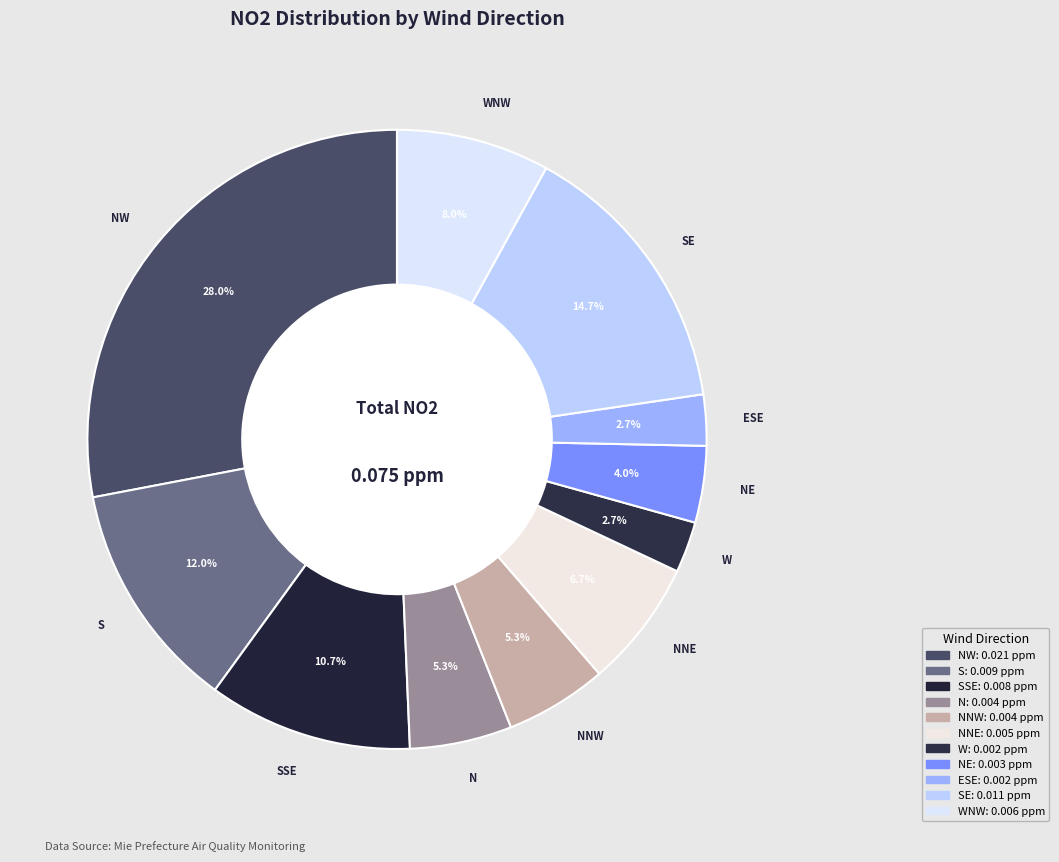

Which category has the biggest portion of the pie?

NW